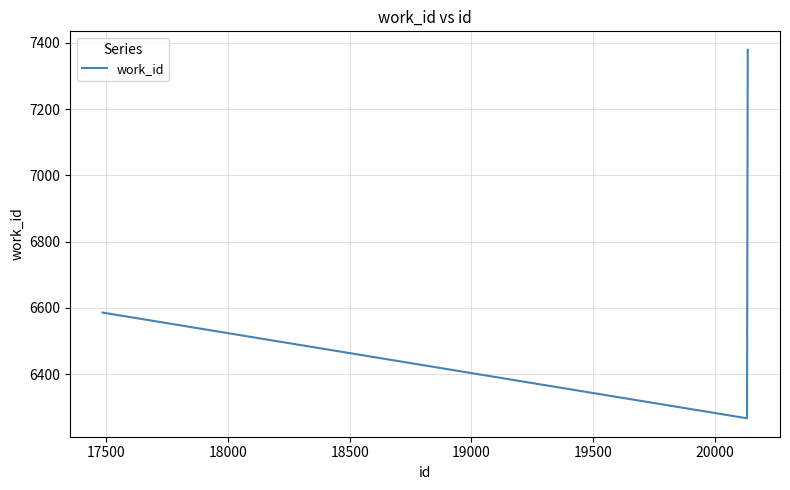

What is the difference between the maximum and second lowest values?

793